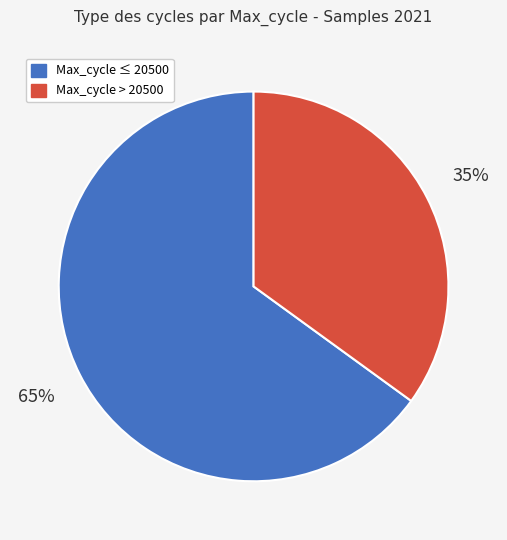

Is there any slice that represents more than half of the pie?

Yes